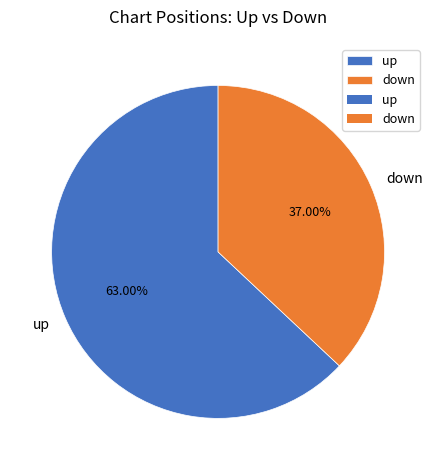

True or false: down accounts for 37% of the total.

True